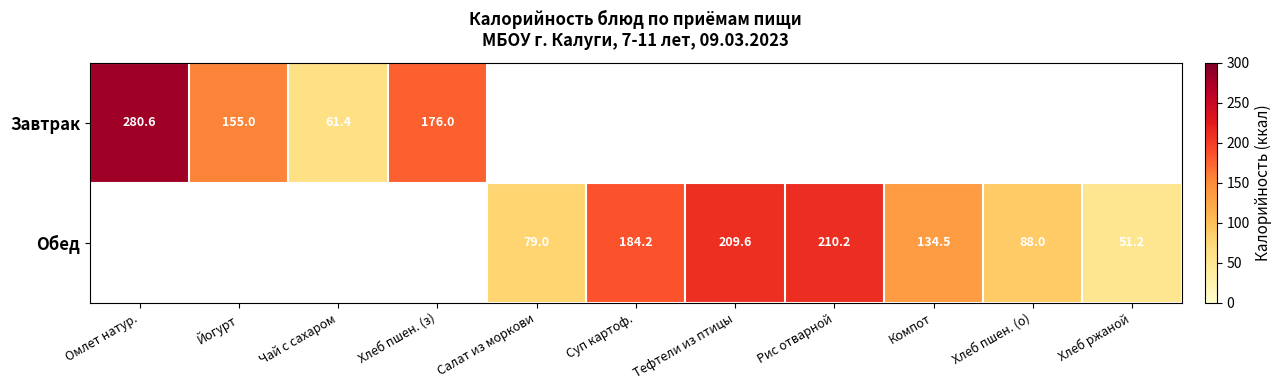

The Обед series shows 51.2 at Хлеб ржаной. True or false?

True